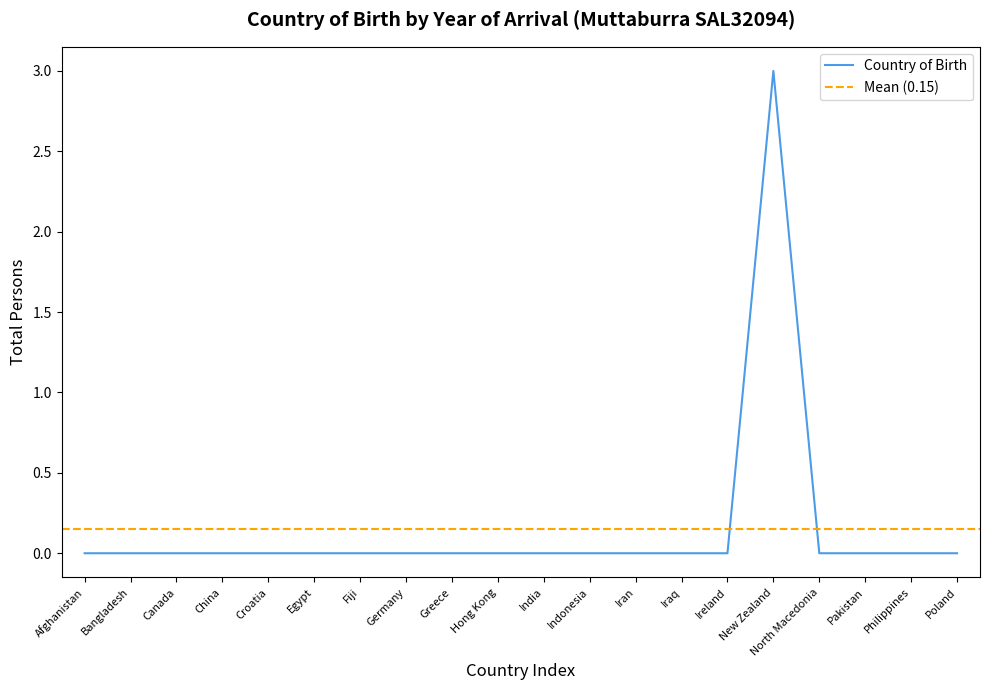

How many values are above zero?

1